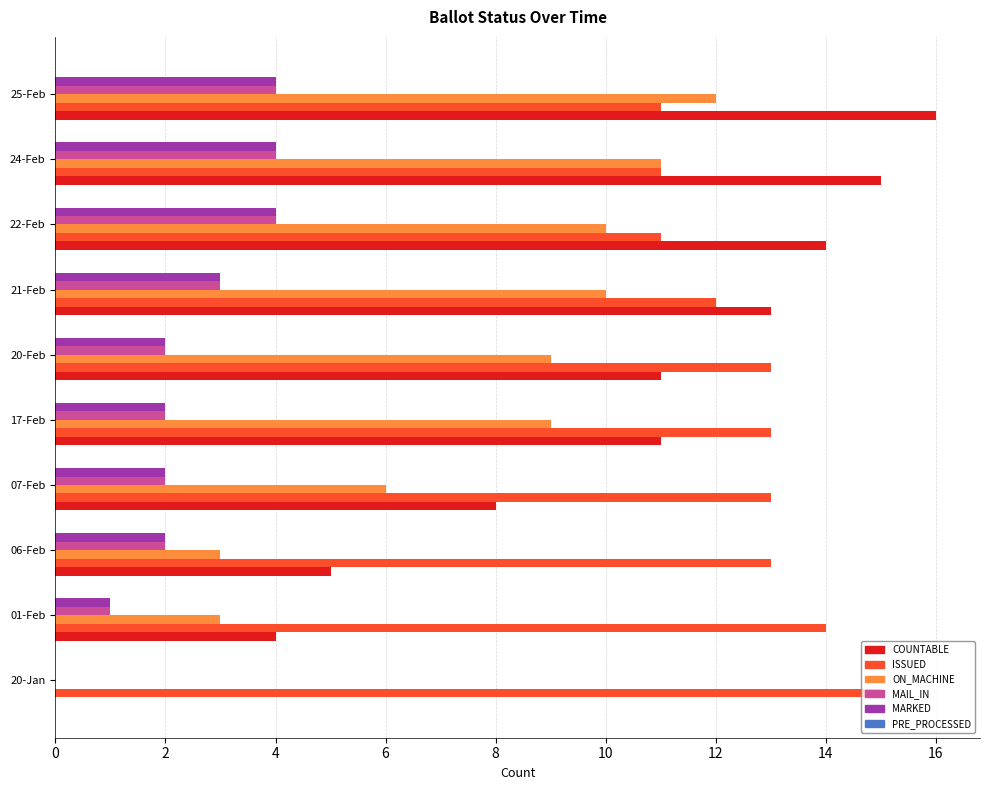

Count the number of categories in the chart.

10